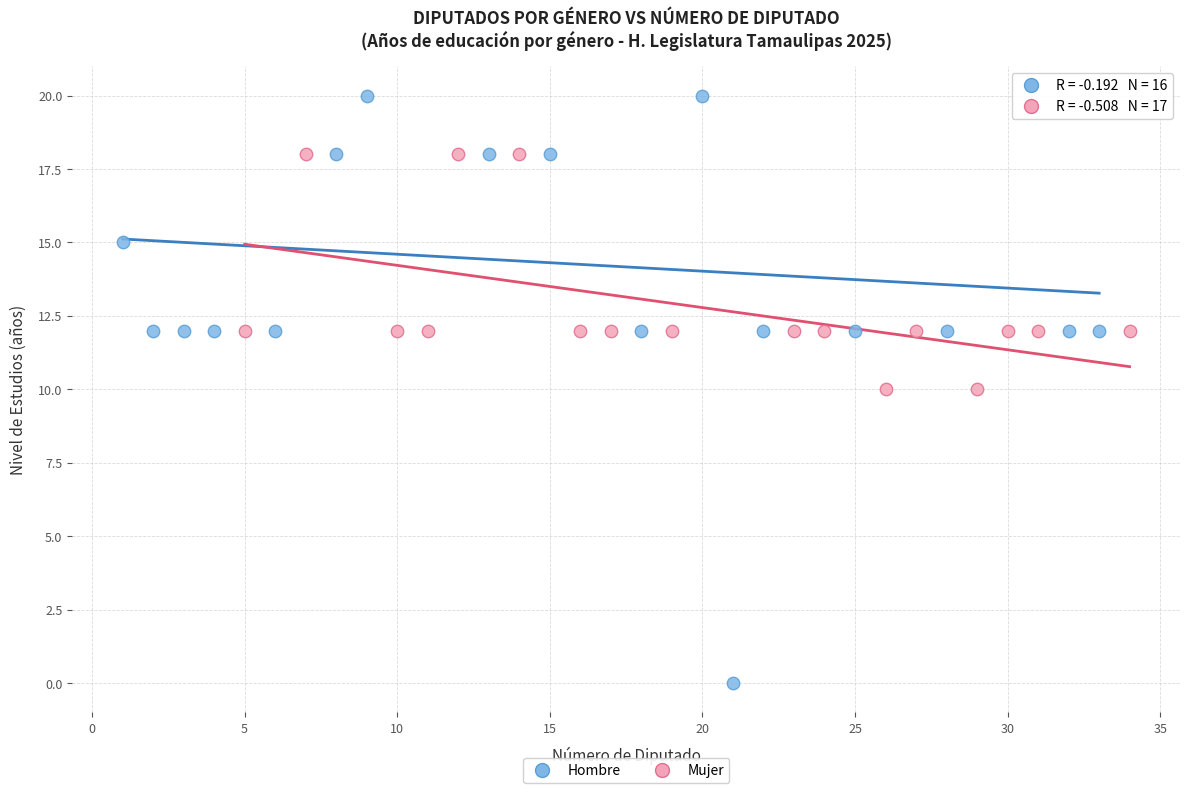

What are all the series names shown in the legend?

Hombre, Mujer